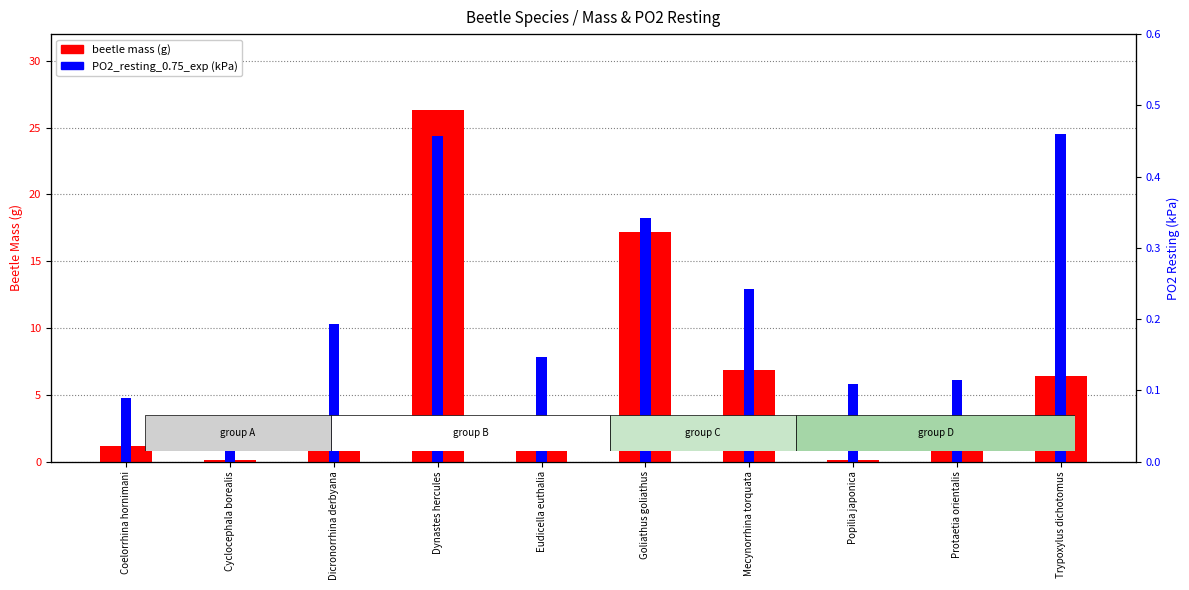

Is it true that beetle mass (g) equals 4.3 at Trypoxylus dichotomus?

False